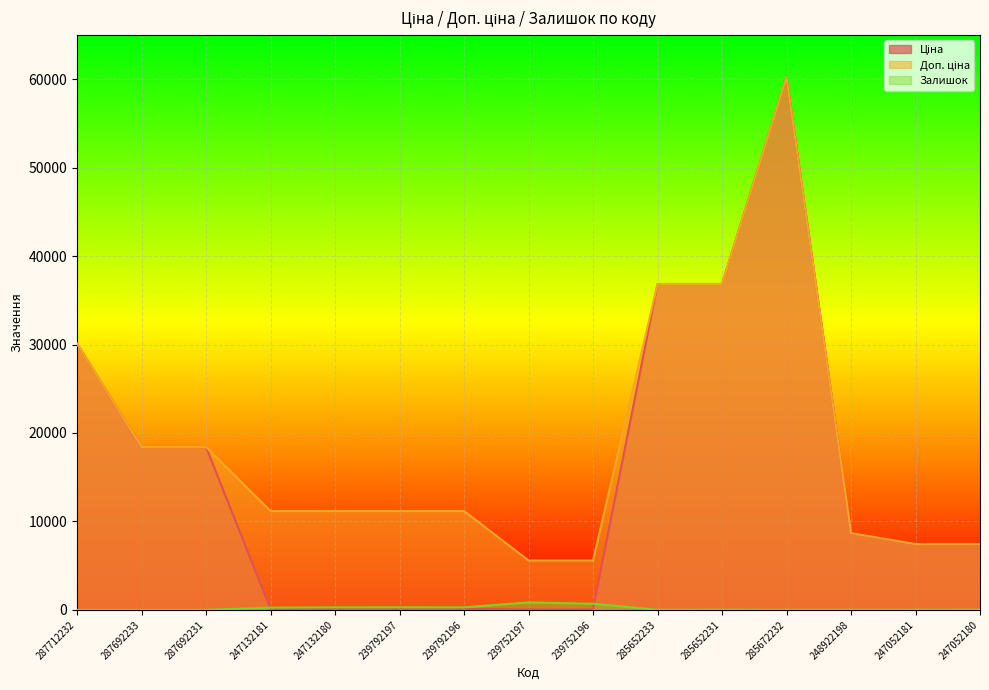

How many lines are shown in the chart?

3